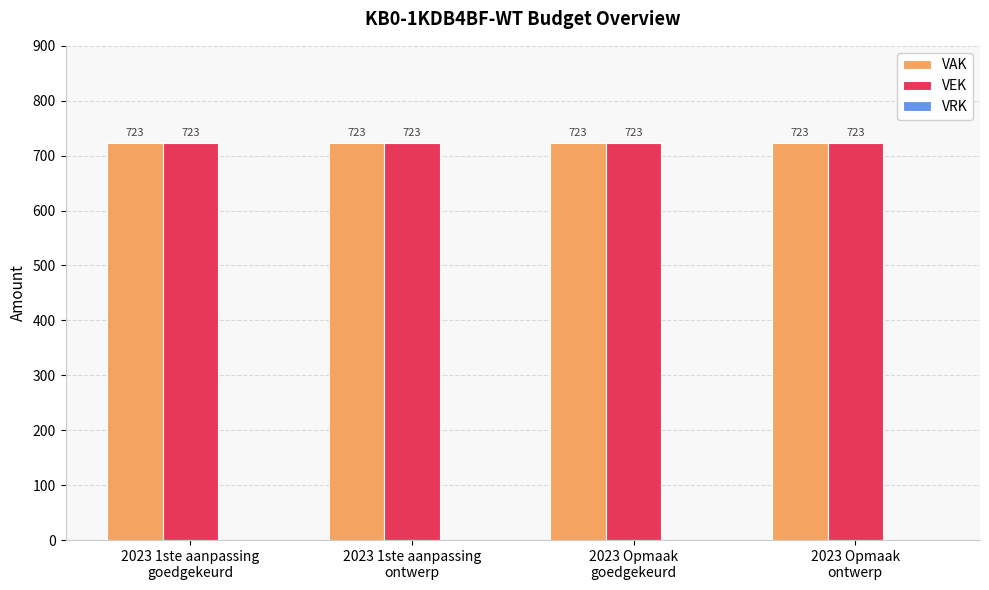

The value of VEK at 2023 Opmaak
goedgekeurd is 723. True or false?

True